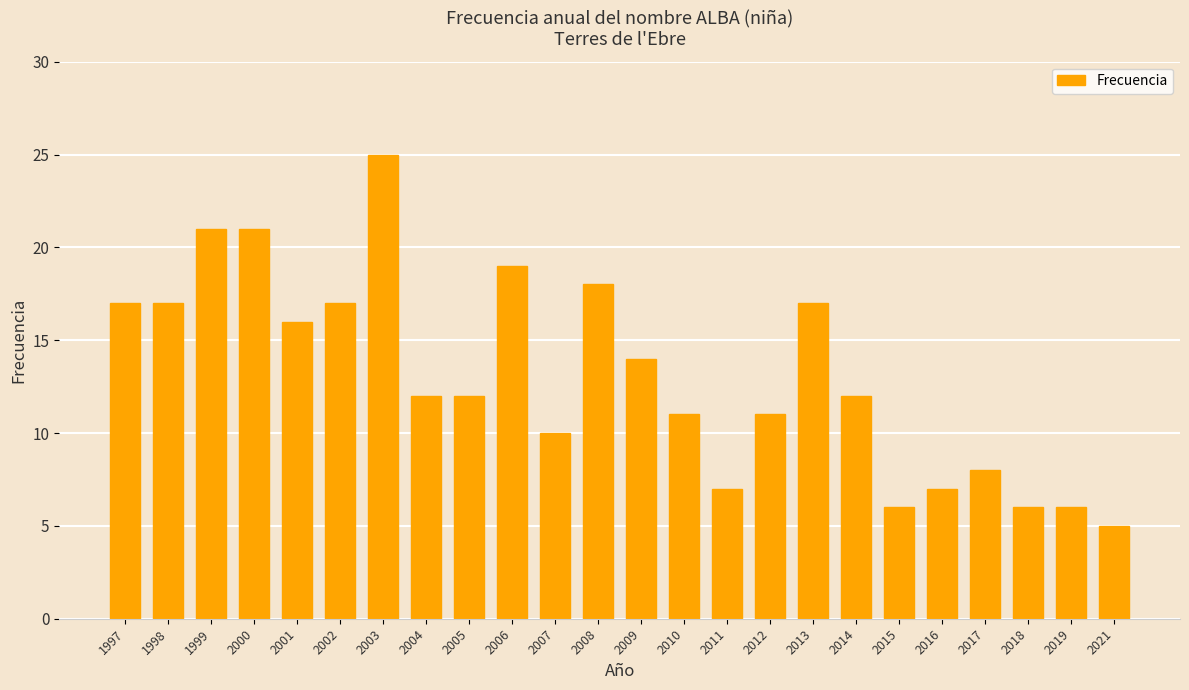

What is the sum of all values?

315